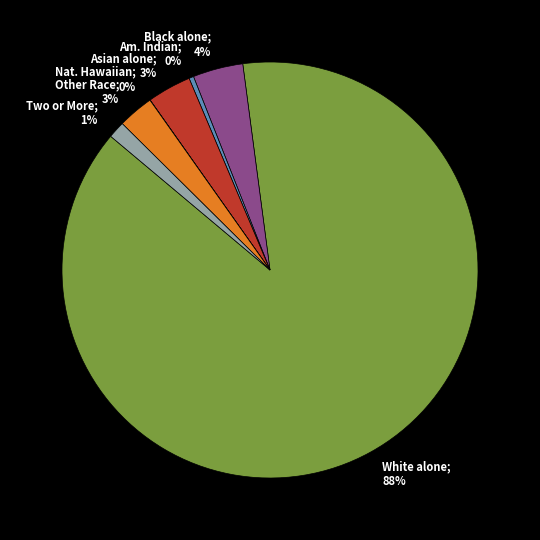

What is the largest slice in the pie chart?

White alone; 88%